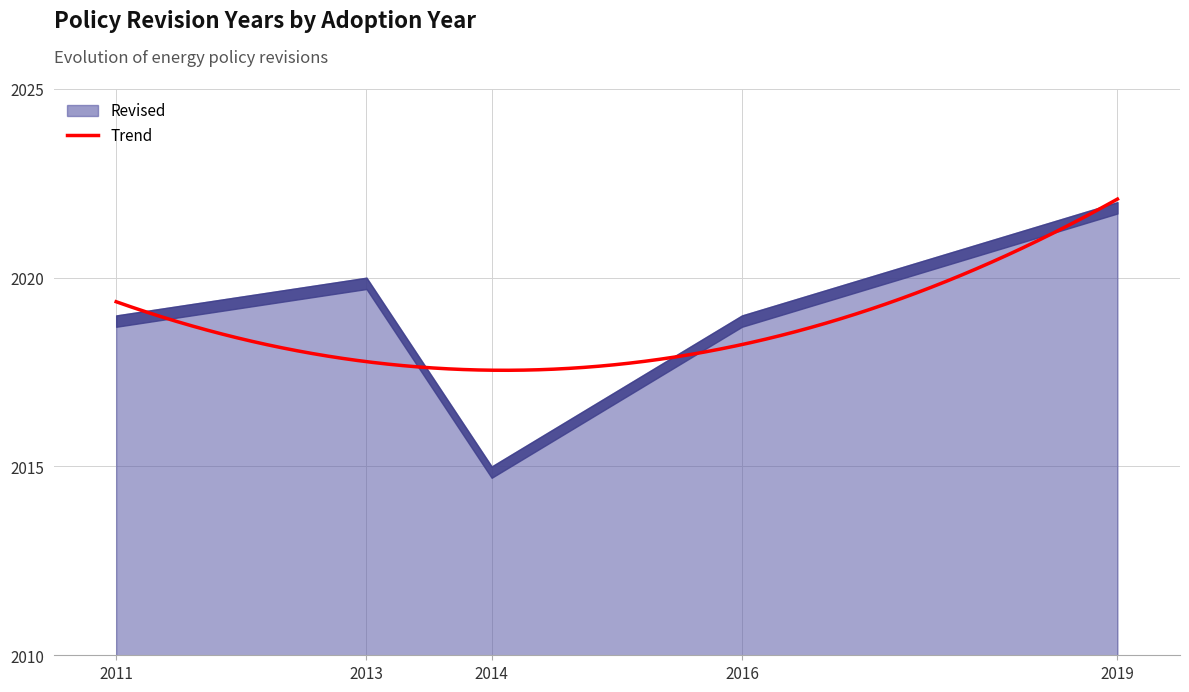

How many distinct data groups are displayed?

1